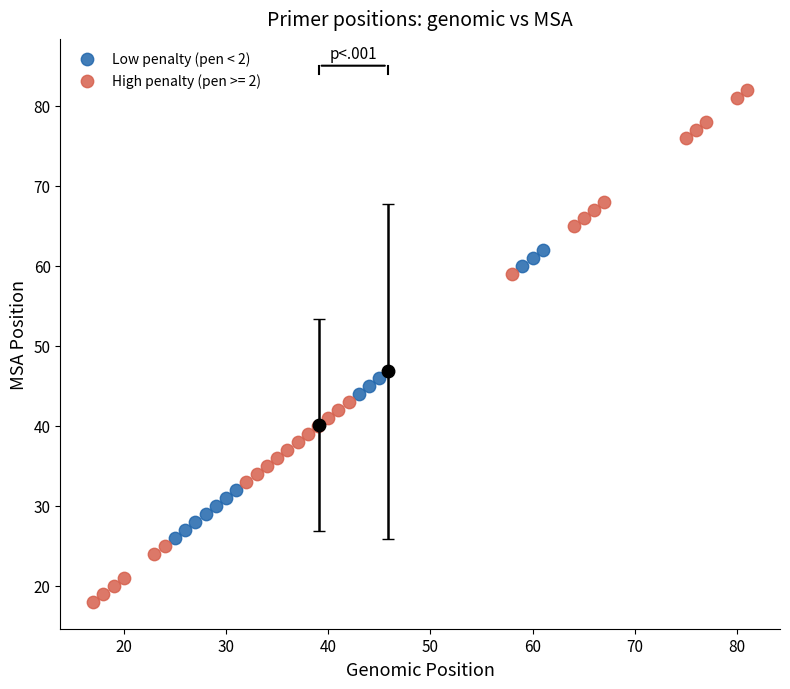

Which series contains the highest Y value?

High penalty (pen >= 2)